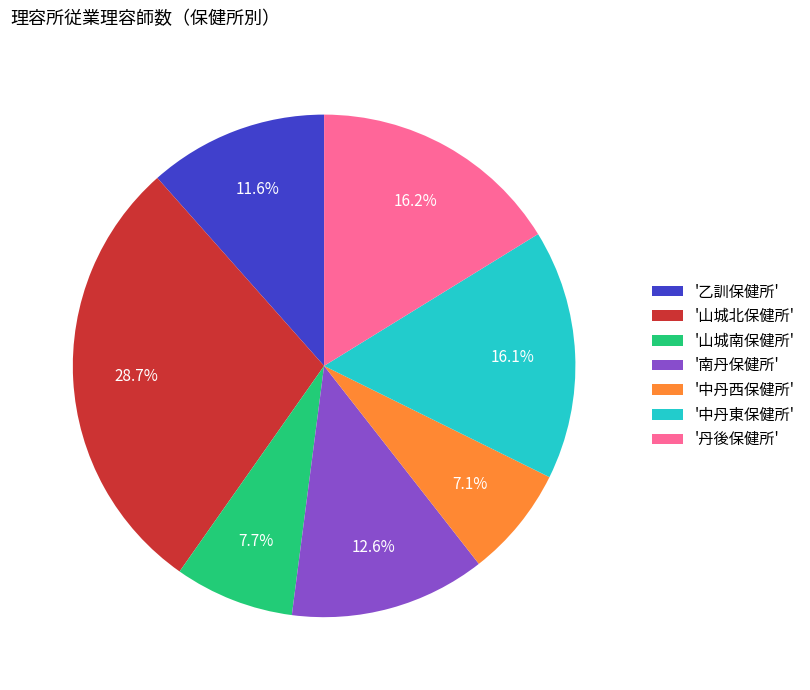

What percentage is NOT represented by '中丹東保健所'?

83.9%